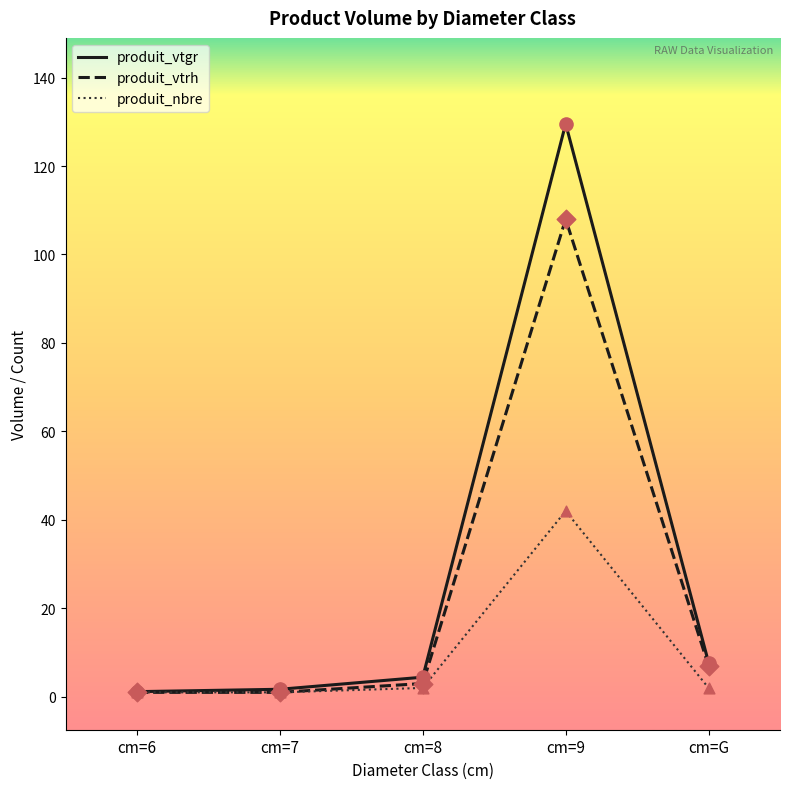

What is the total value across all series at cm=6?

3.2